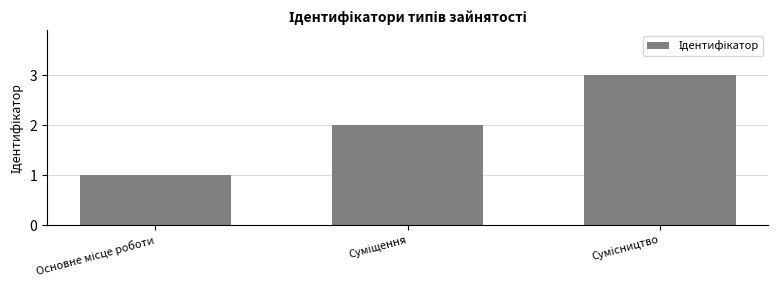

What is the greatest value displayed?

3